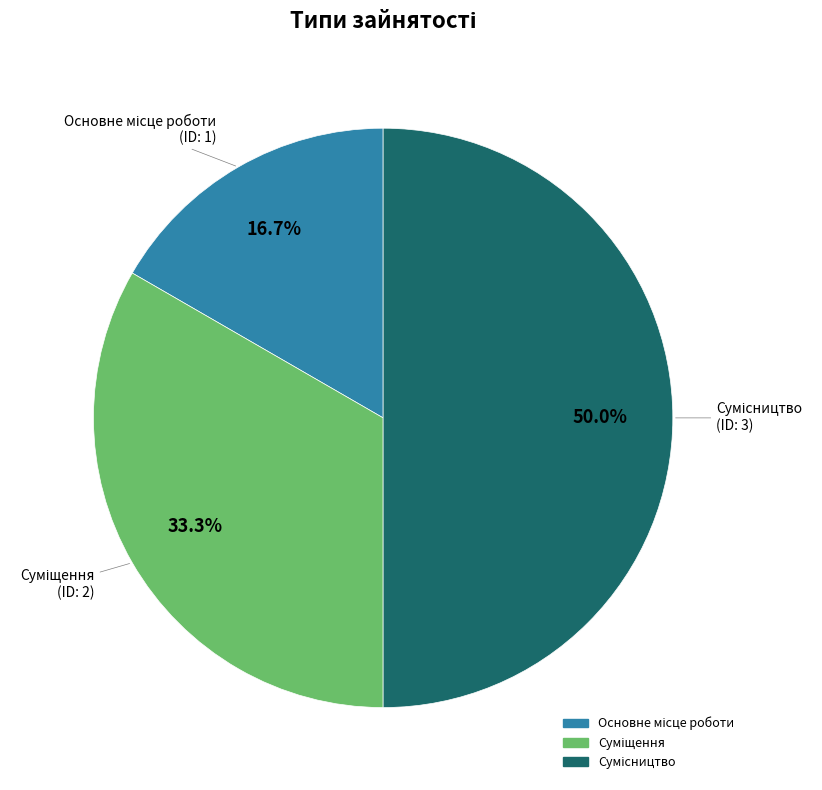

To the nearest percent, what is the average slice percentage?

33%